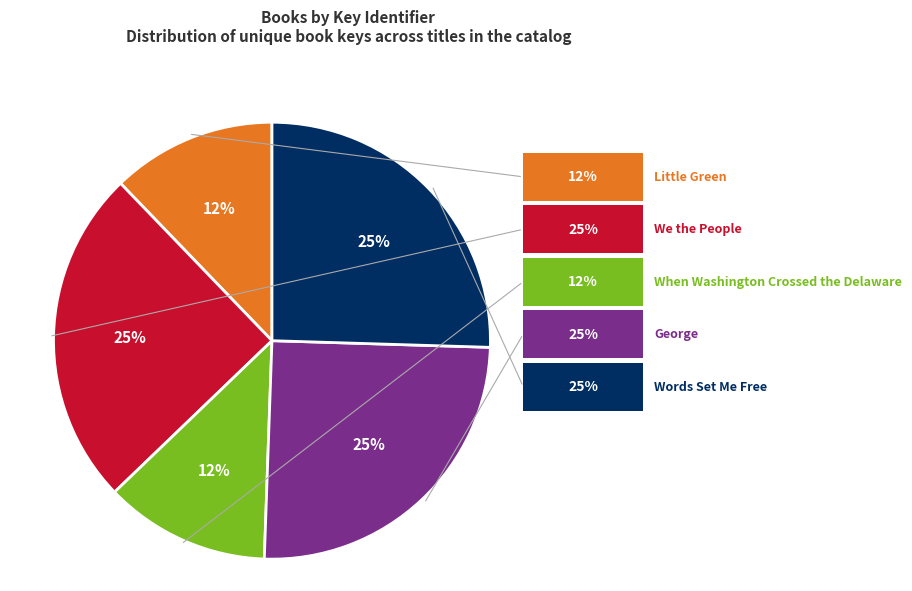

To the nearest percent, what is the difference between the largest and smallest slice percentages?

13%